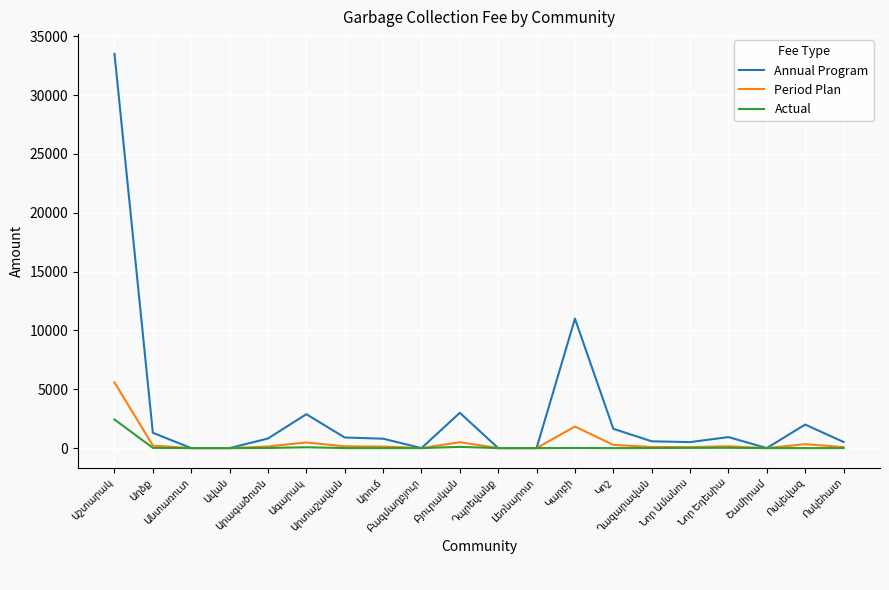

Which series has the widest spread of values?

Annual Program